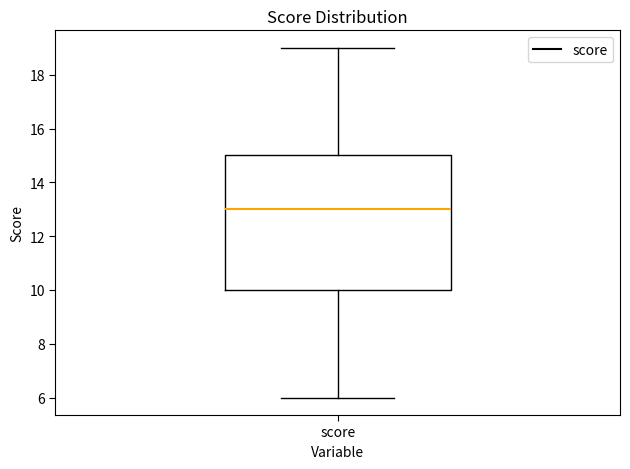

Read this box plot against the y-axis: the position of the median line, the range covered by the box, and the ends of both whiskers. The values are not printed on the chart, so give them approximately, as read against the axis.

median 13, box 10 to 15, whiskers 6 to 19